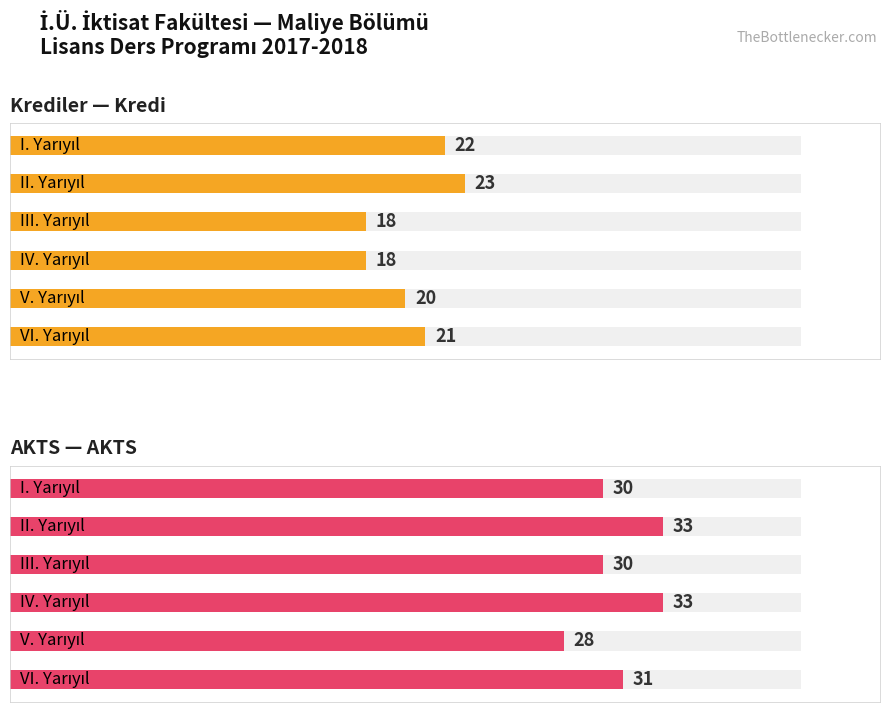

What is the difference between the highest and lowest values at V. Yarıyıl?

8